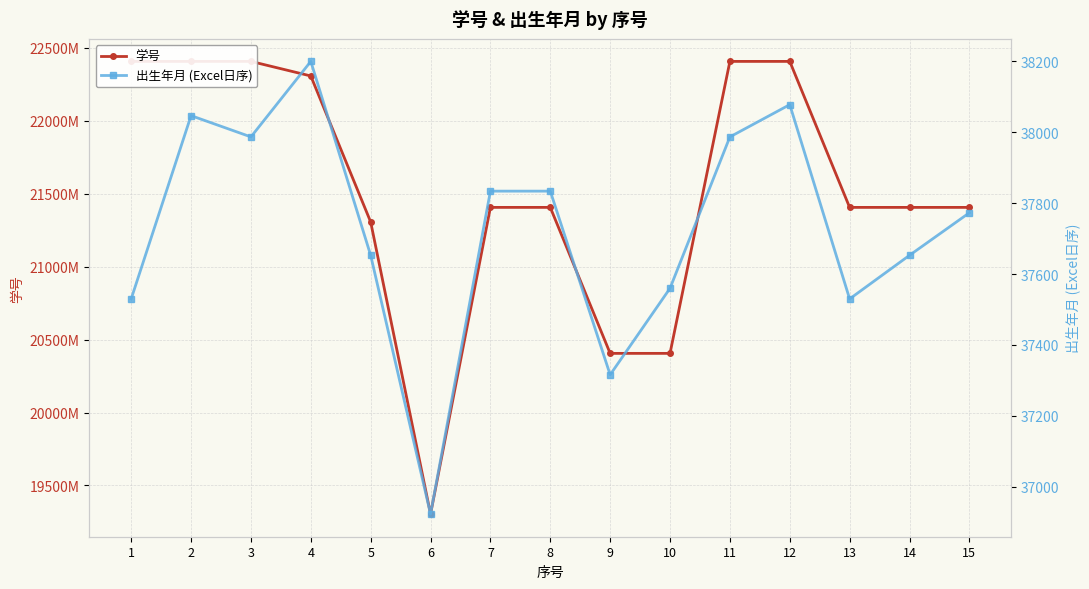

At 13, list the series in order from largest to smallest.

学号, 出生年月 (Excel日序)